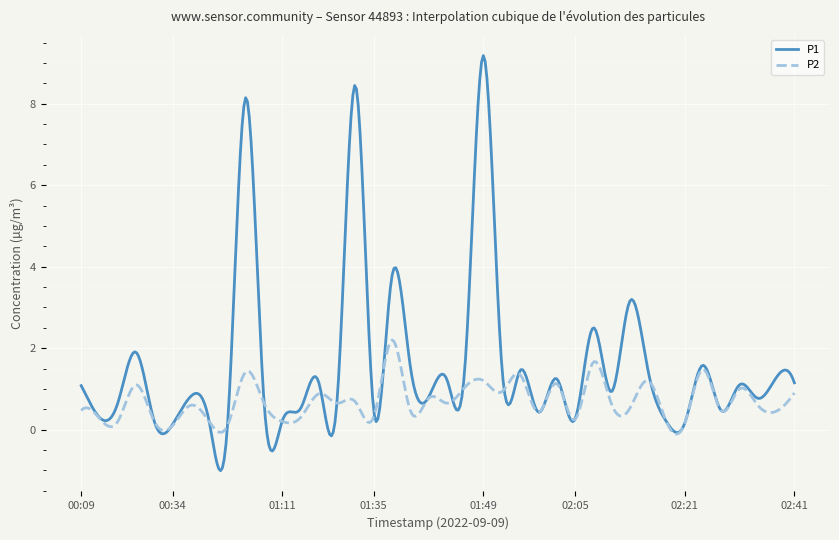

Which series has the largest range (max minus min)?

P1